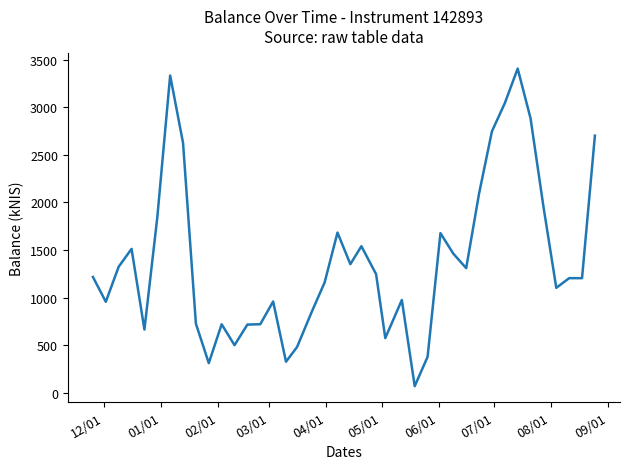

What is the maximum value shown in the chart?

3408.5